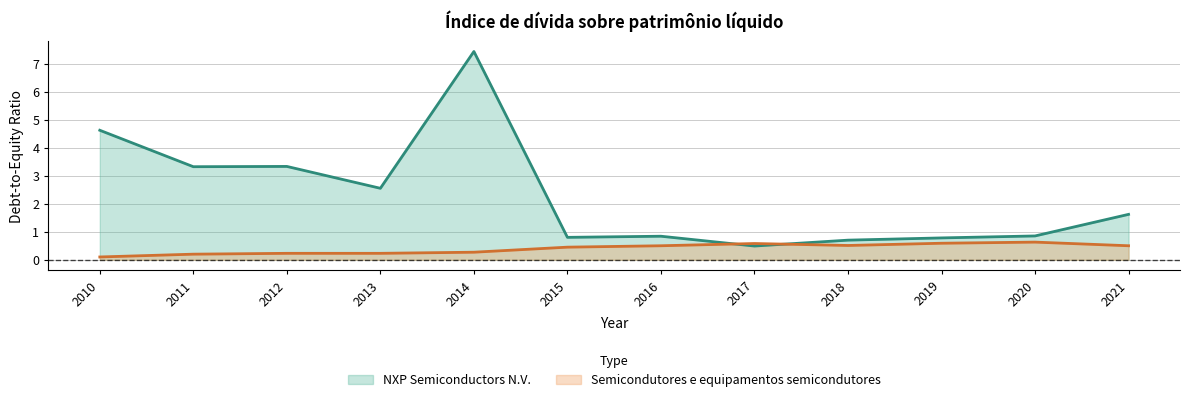

Does the chart have visible grid lines?

Yes